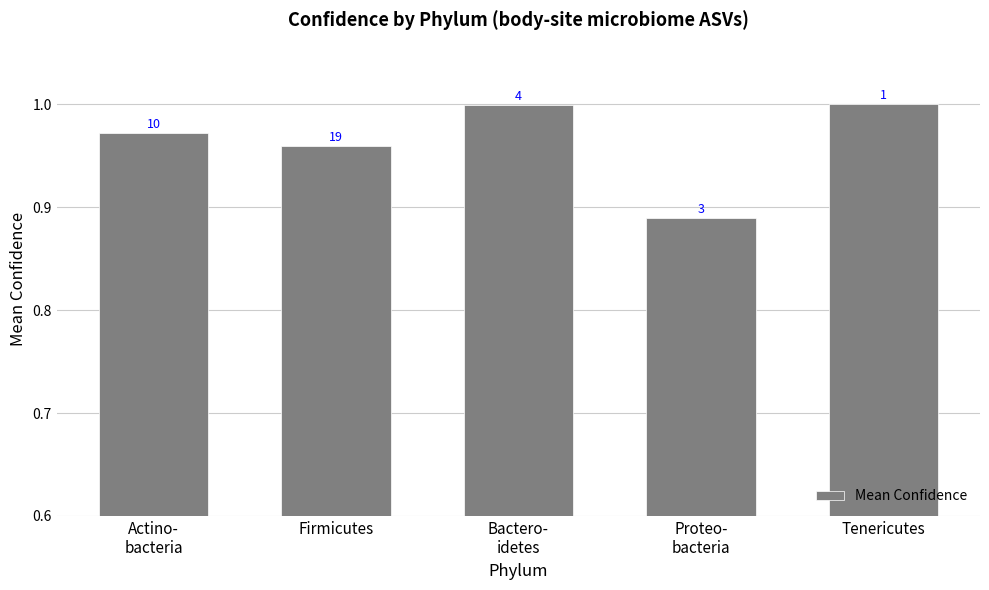

How many bars are there in total?

5